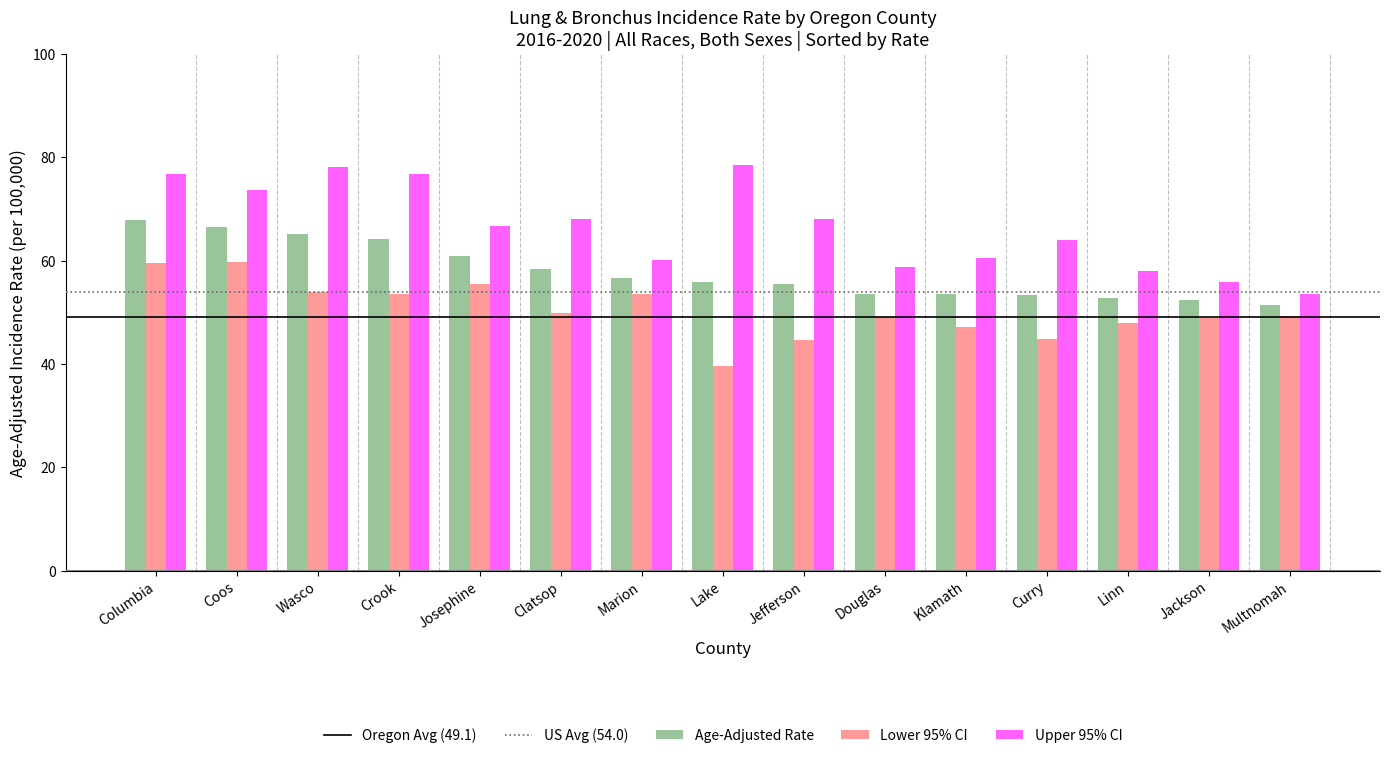

Which category has the highest value in the Age-Adjusted Rate series?

Columbia